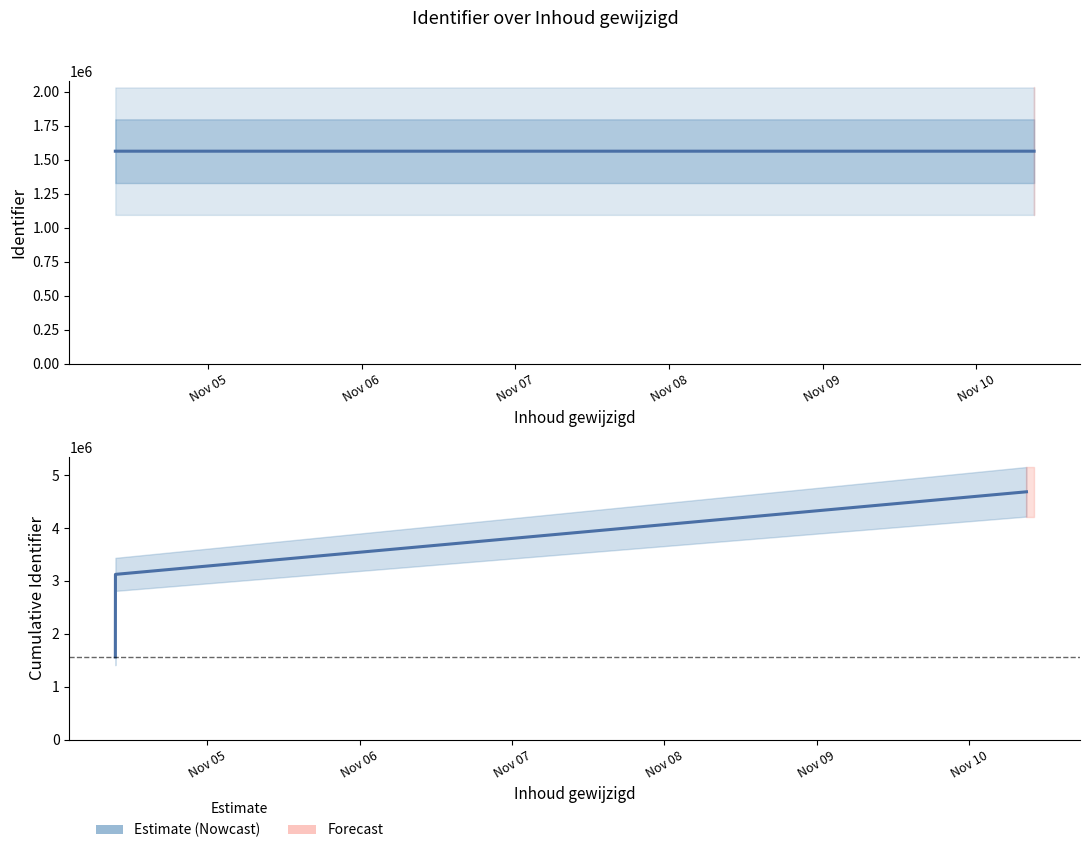

Between Nov 05 and Nov 07, which is larger?

Nov 07